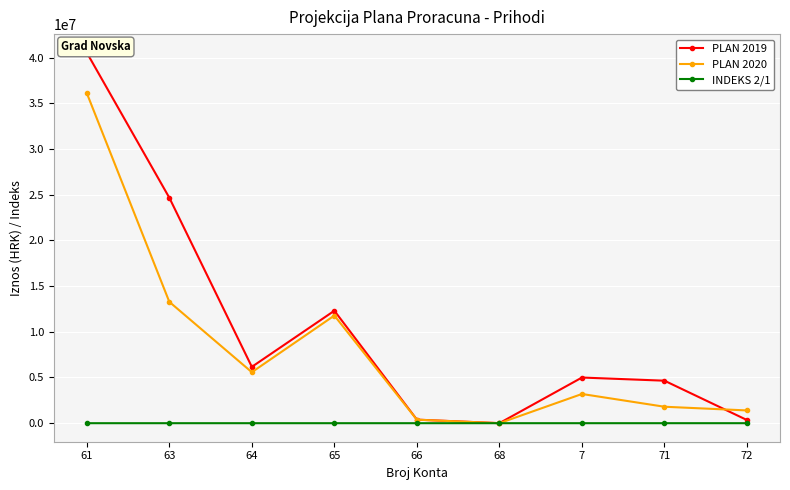

Reading left to right, list all the values displayed in this chart.

PLAN 2019: 40540183.0	24669191.0	6164000.0	12303143.0	389530.0	5000.0	4994535.0	4649655.0	344880.0
PLAN 2020: 36113000.0	13276747.0	5578000.0	11776965.0	383000.0	0.0	3196000.0	1800000.0	1396000.0
INDEKS 2/1: 89.1	53.8	90.5	95.7	98.3	0.0	64.0	38.7	404.8